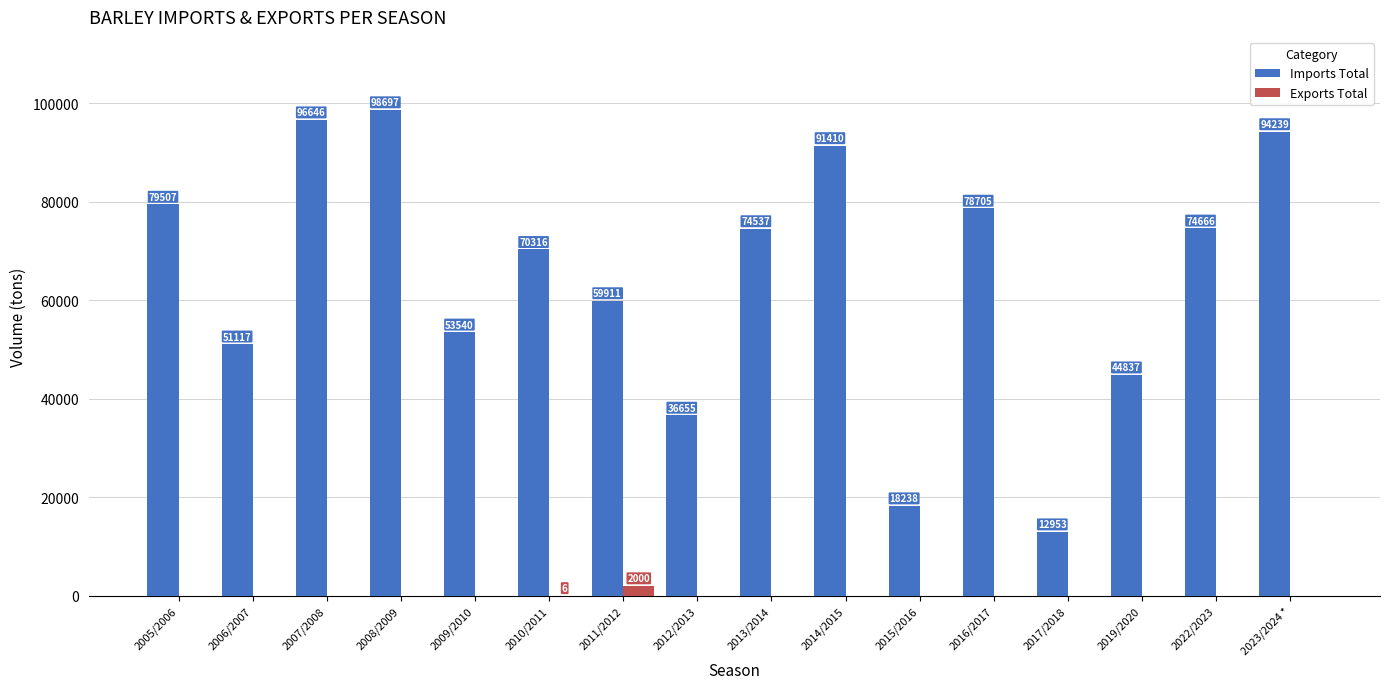

What is the sum of the Imports Total values at 2009/2010 and 2010/2011?

123856